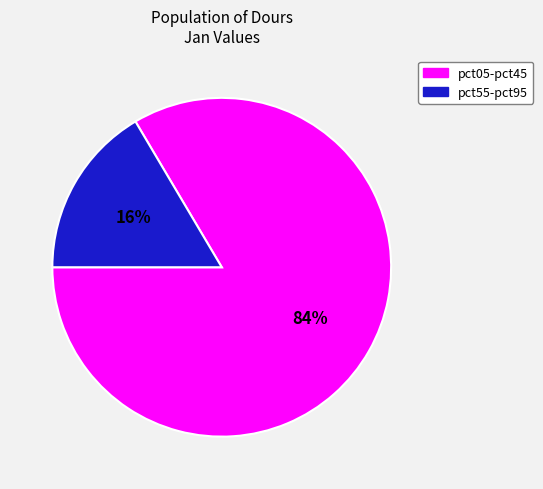

Does any single category account for the majority?

Yes